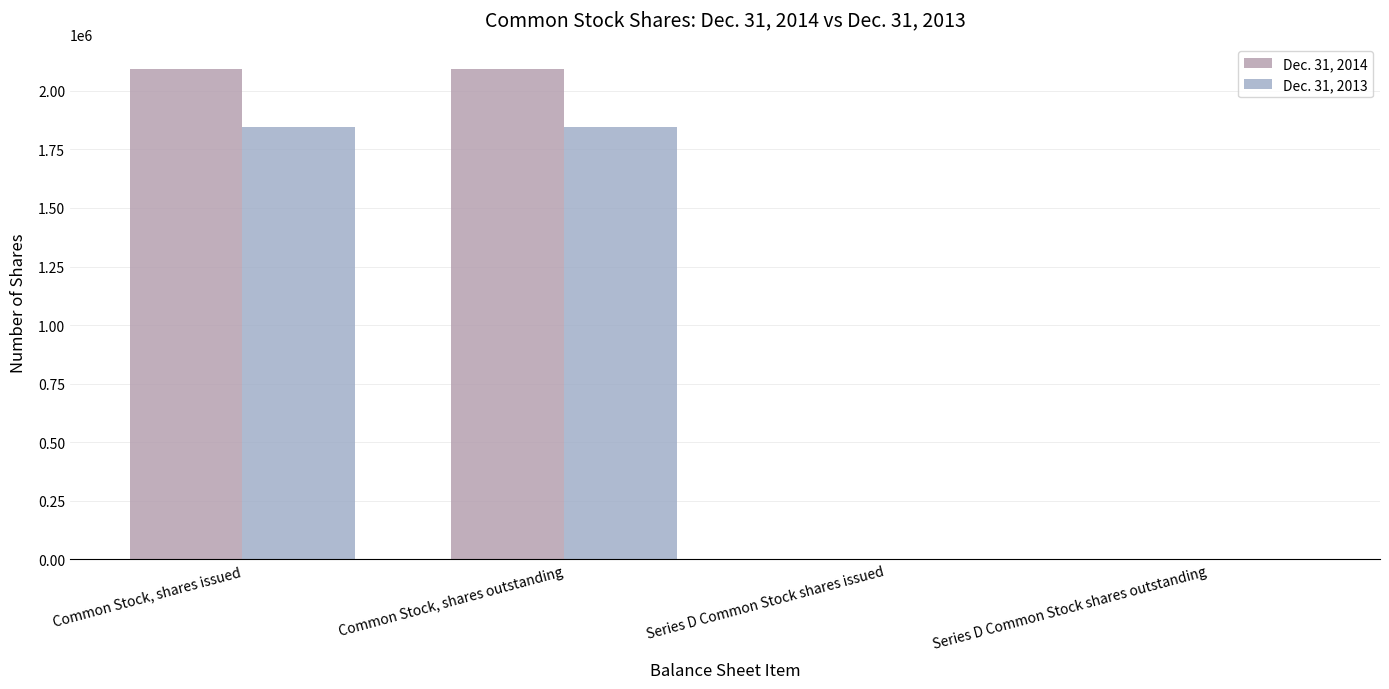

Rank the categories by Dec. 31, 2013 value from lowest to highest.

Series D Common Stock shares issued, Series D Common Stock shares outstanding, Common Stock, shares issued, Common Stock, shares outstanding